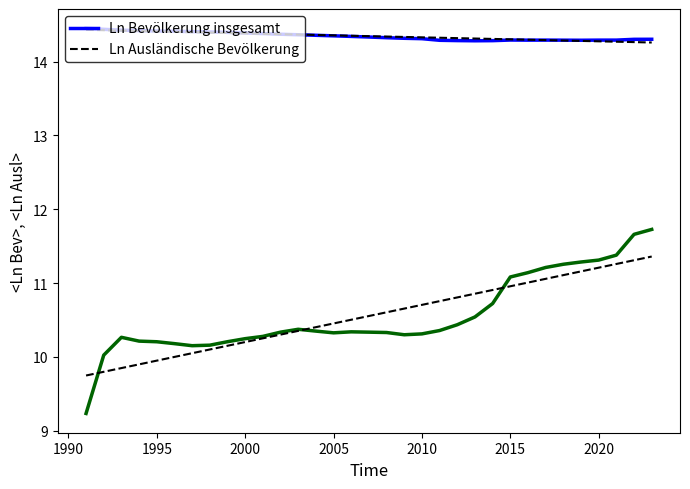

What is the lowest value of the Ln Ausländische Bevölkerung series?

9.2